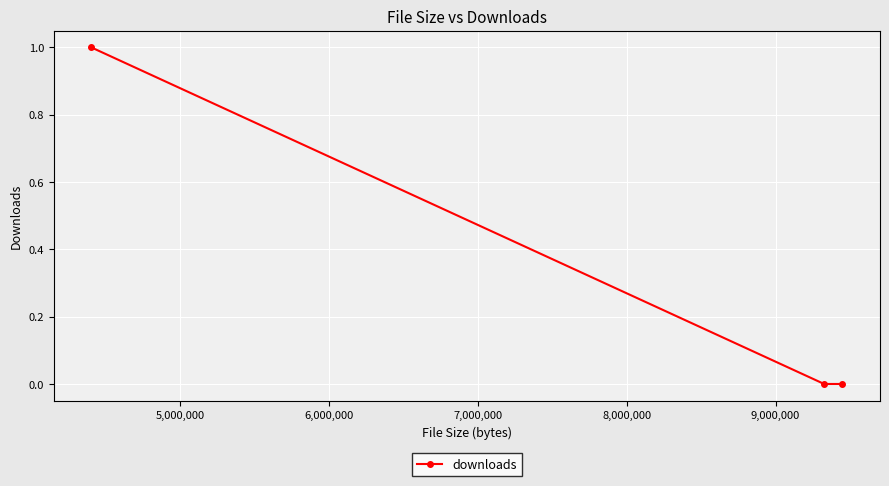

Count the values in the range 0 to 1.

3